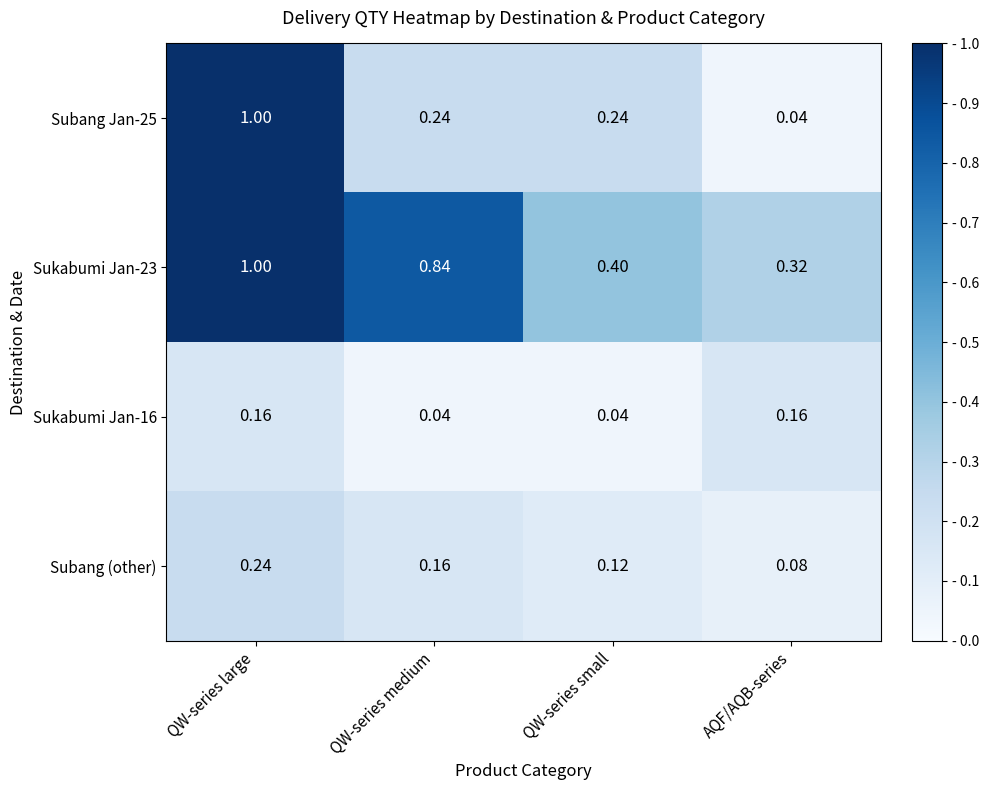

List the labels in order of Subang (other) value, largest first.

QW-series large, QW-series medium, QW-series small, AQF/AQB-series